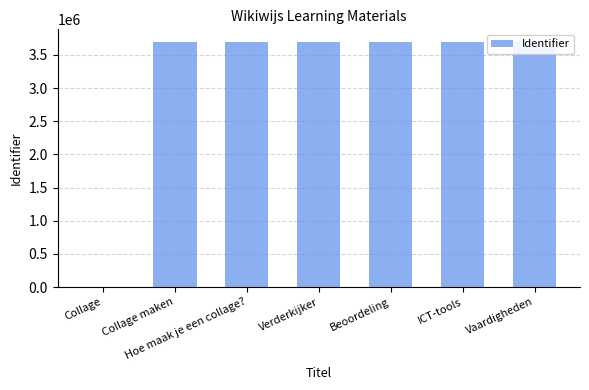

What is the average value?

3170350